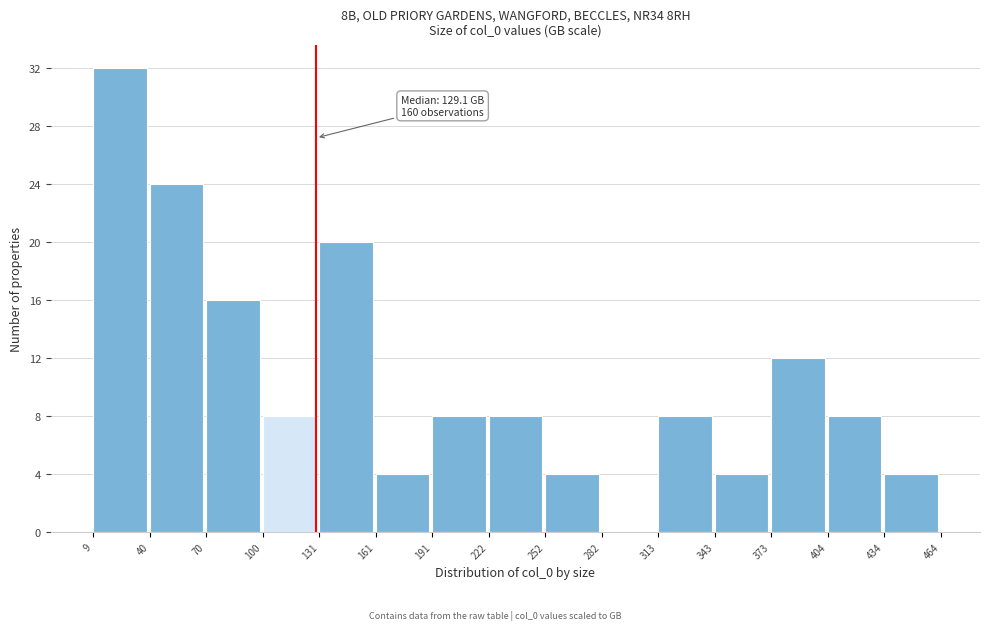

Which range on the x-axis has the tallest bar?

9 to 40